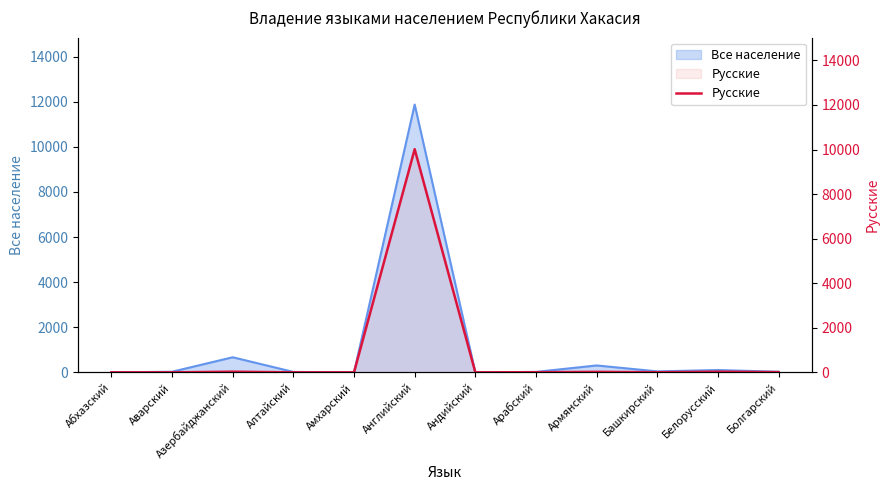

Count the number of categories in the chart.

12